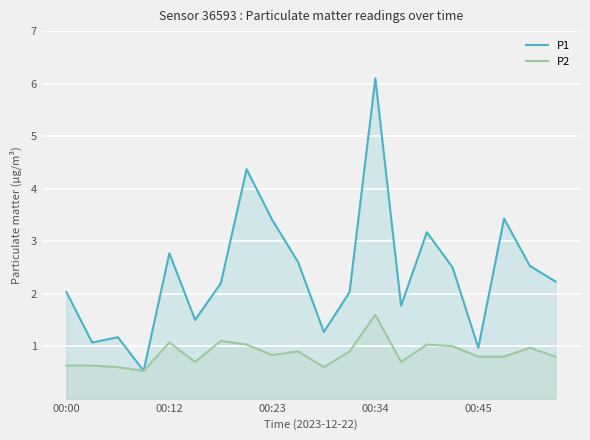

What is the lowest value of the P2 series?

0.5